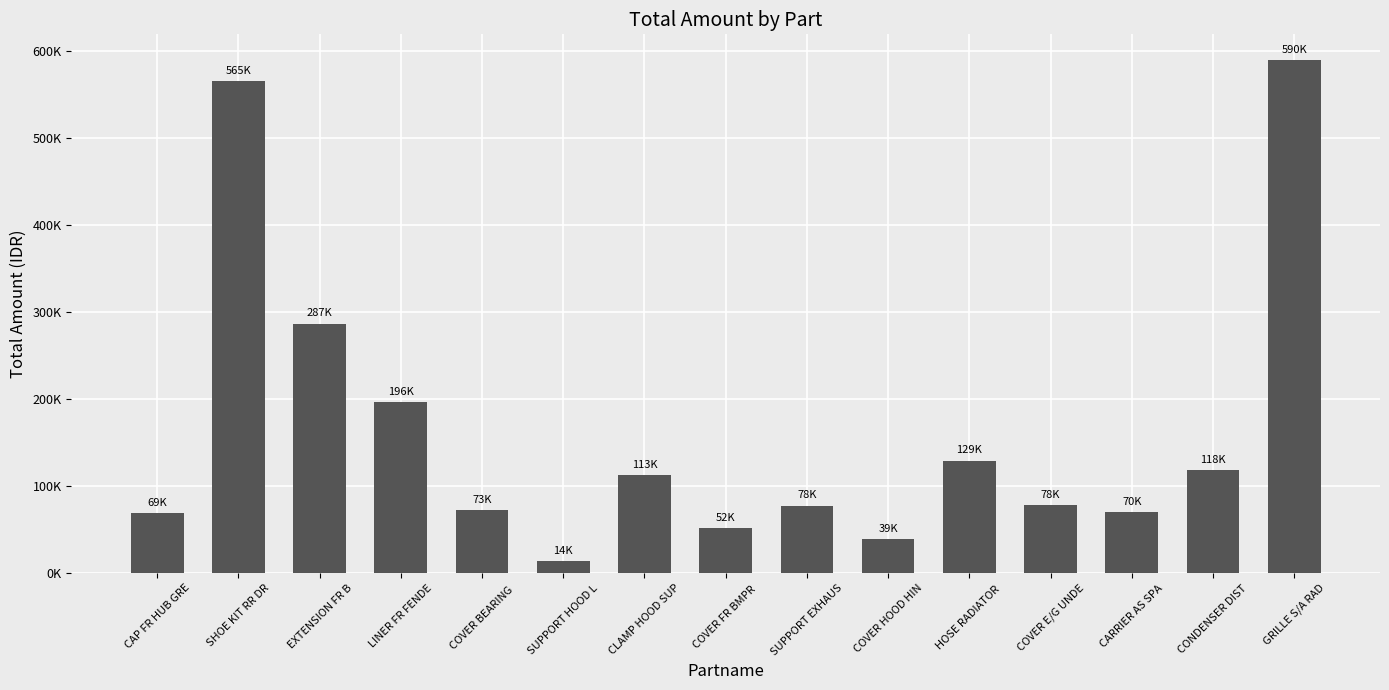

Where does the data first go above 78351?

SHOE KIT RR DR